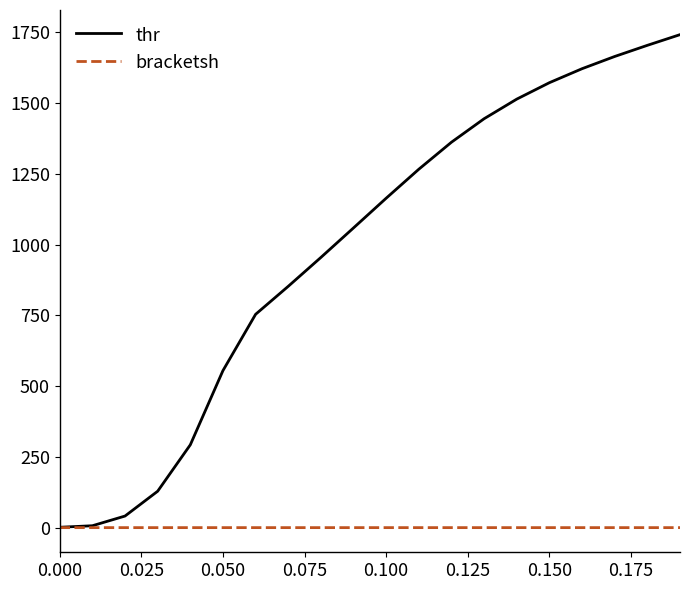

How many lines are shown in the chart?

2